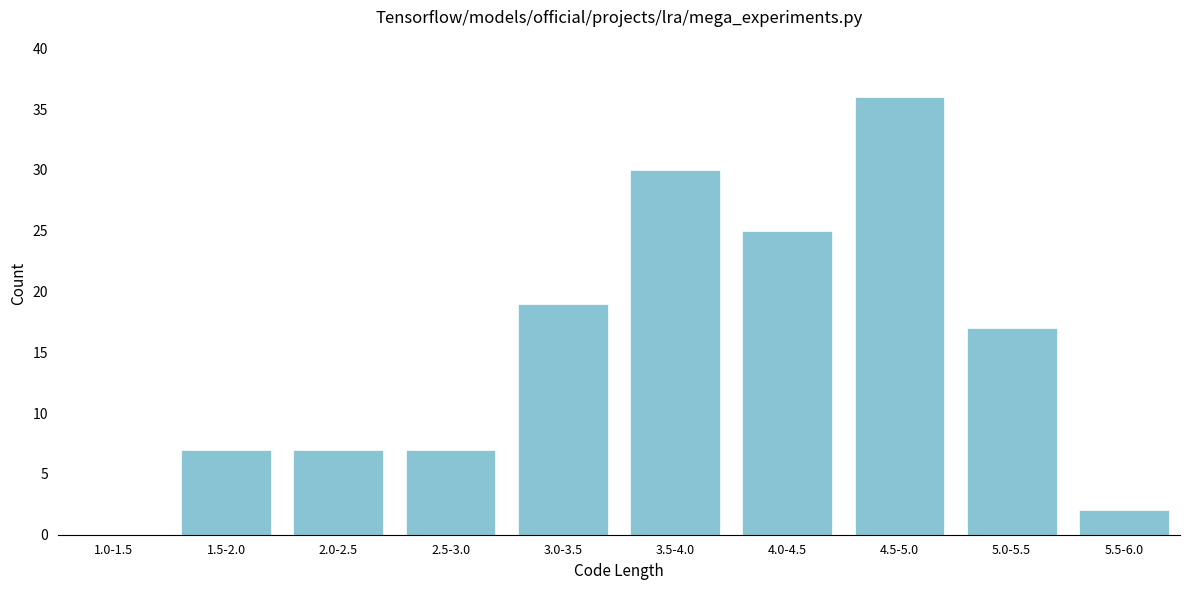

Reading left to right, extract all data points from this chart.

1.0-1.5=0	1.5-2.0=7	2.0-2.5=7	2.5-3.0=7	3.0-3.5=19	3.5-4.0=30	4.0-4.5=25	4.5-5.0=36	5.0-5.5=17	5.5-6.0=2